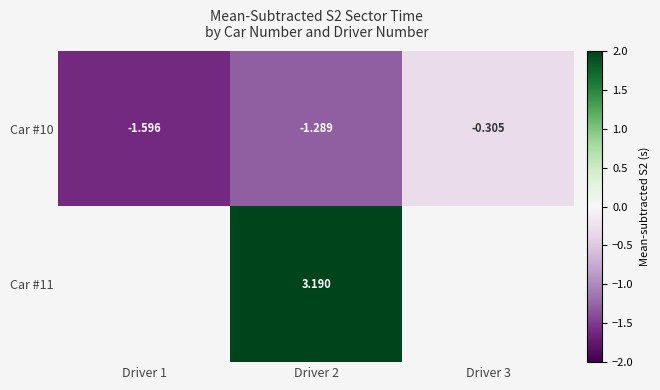

What is the maximum value shown in the chart?

3.2